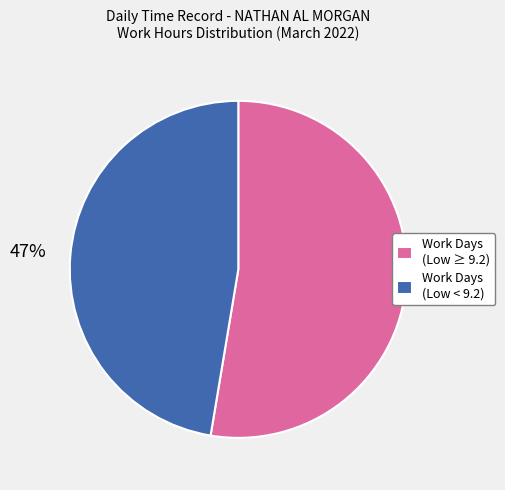

Which slice is the smallest?

Work Days (Low < 9.2)